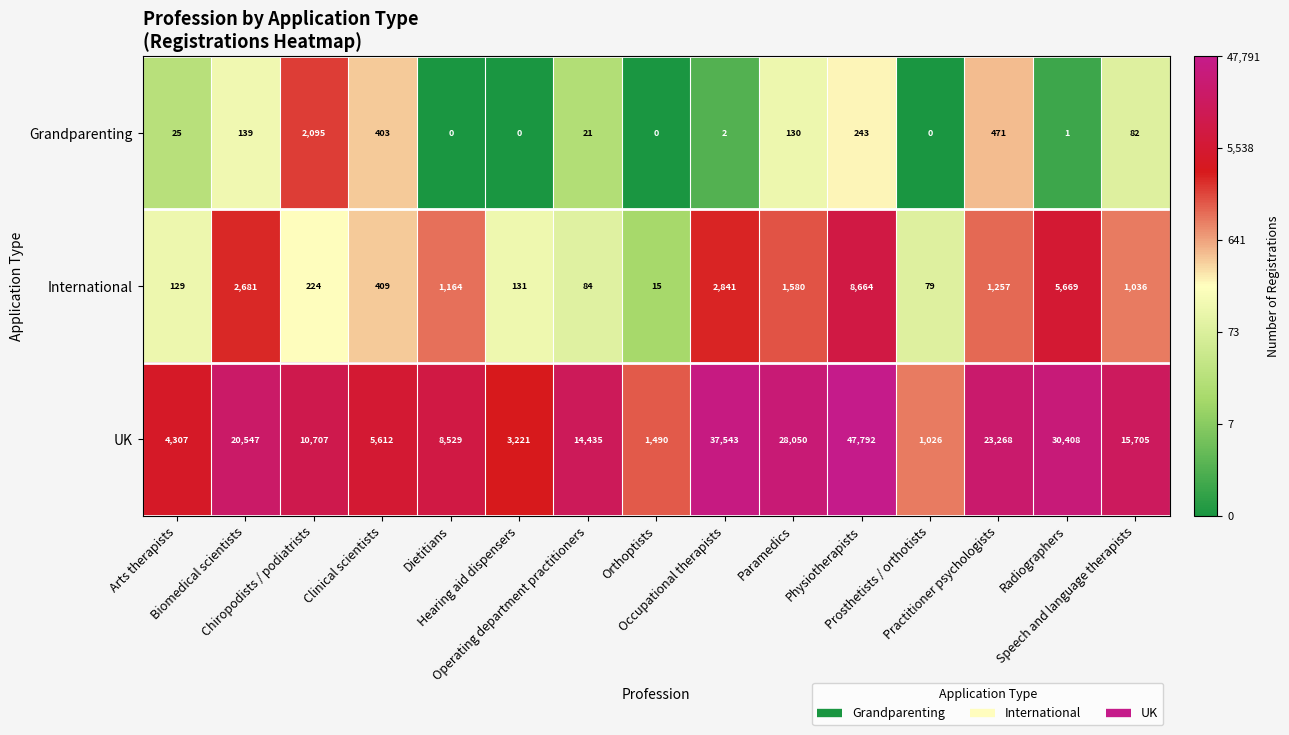

Which series has the widest spread of values?

UK